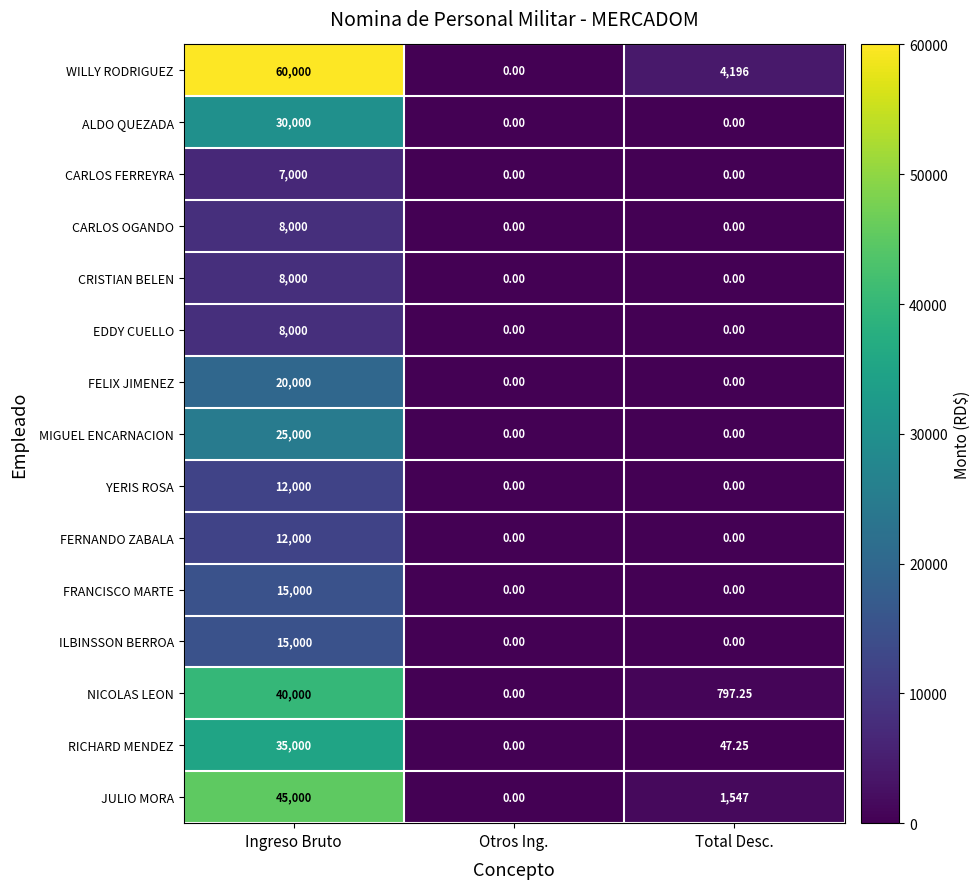

At which label does RICHARD MENDEZ first exceed 47?

Ingreso Bruto